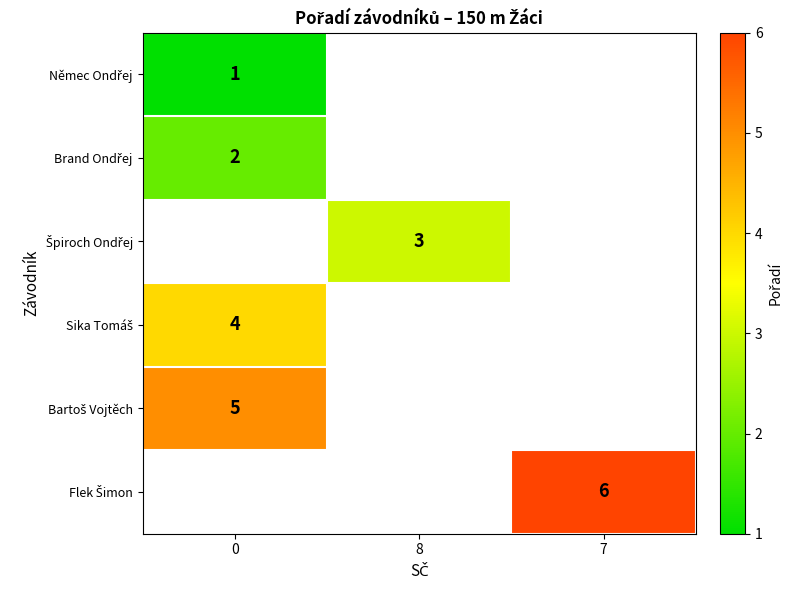

Which series has the largest range (max minus min)?

row_0